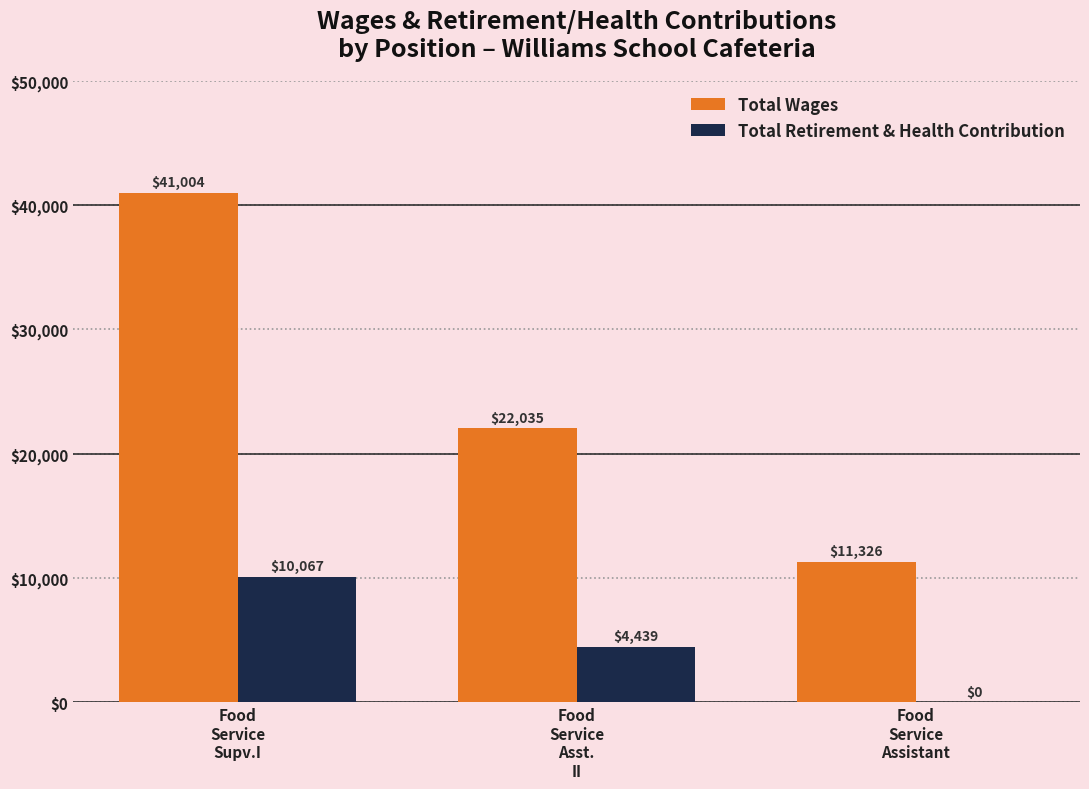

Reading left to right, extract all data points from this chart.

Total Wages: Food
Service
Supv.I=41004	Food
Service
Asst.
II=22035	Food
Service
Assistant=11326
Total Retirement & Health Contribution: Food
Service
Supv.I=10067	Food
Service
Asst.
II=4439	Food
Service
Assistant=0